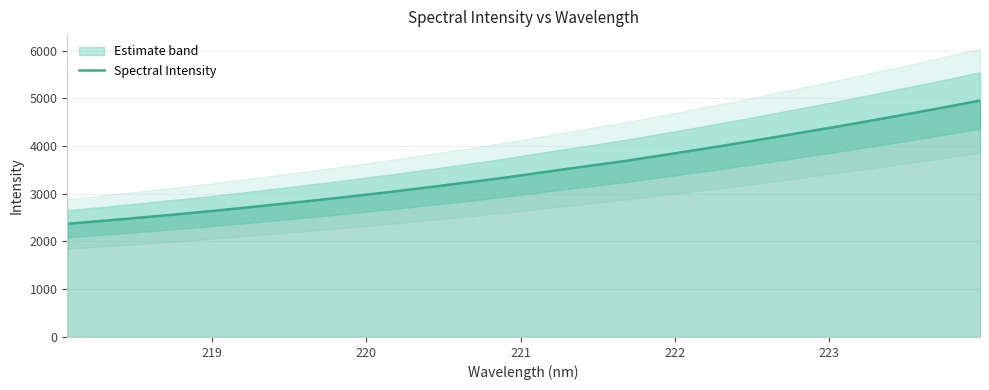

What is the highest value of the Spectral Intensity series?

4952.1